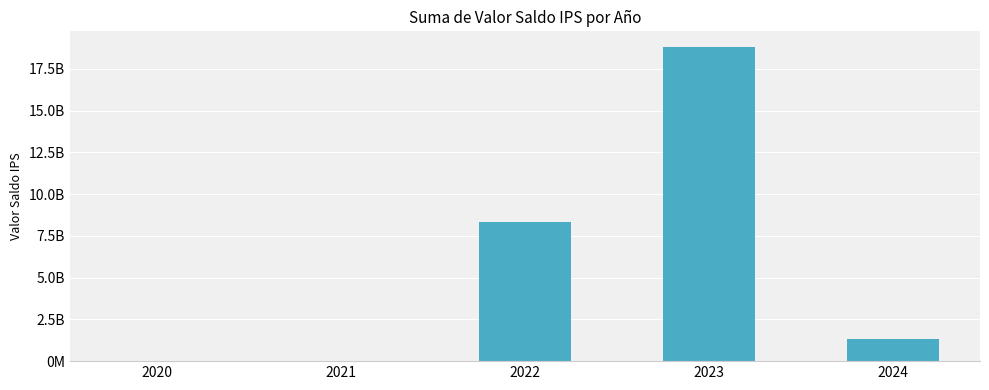

Reading left to right, extract all data points from this chart.

2020=10050000	2021=24335934	2022=8356573312	2023=18811328297	2024=1306857333